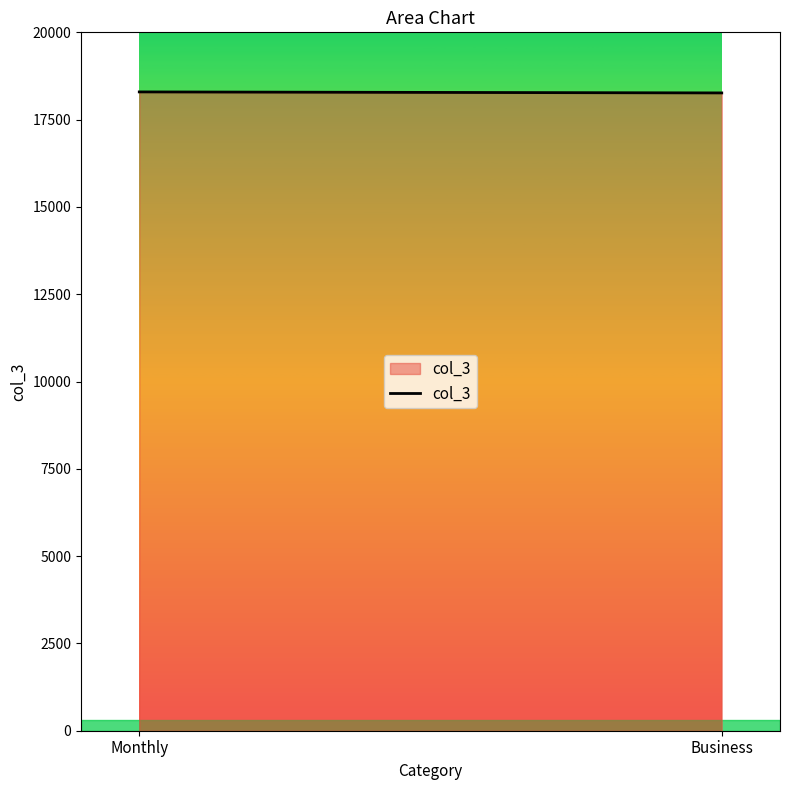

How many lines are shown in the chart?

1